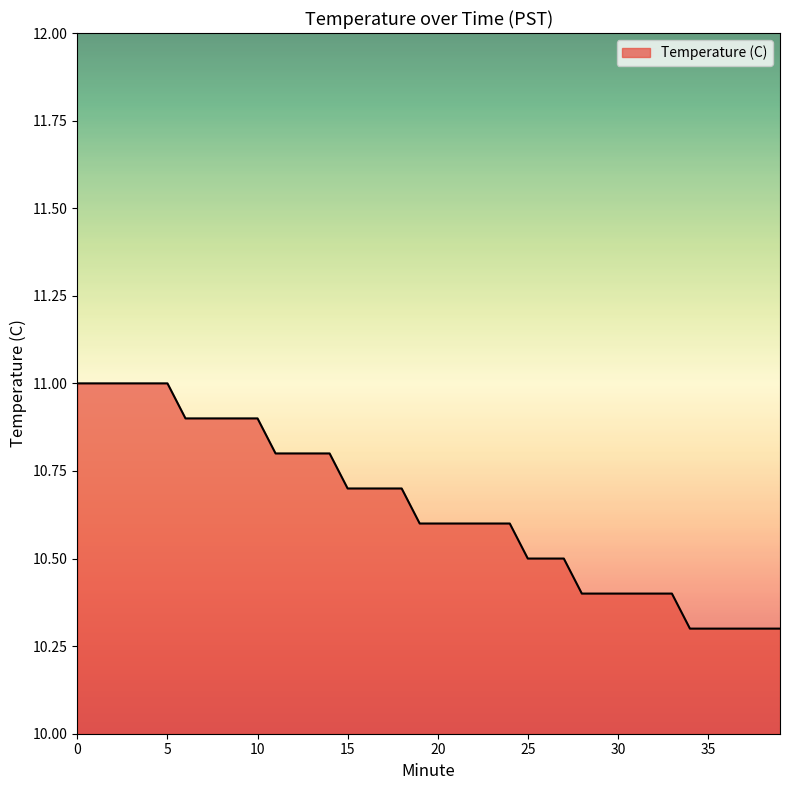

What is the maximum value shown in the chart?

11.0